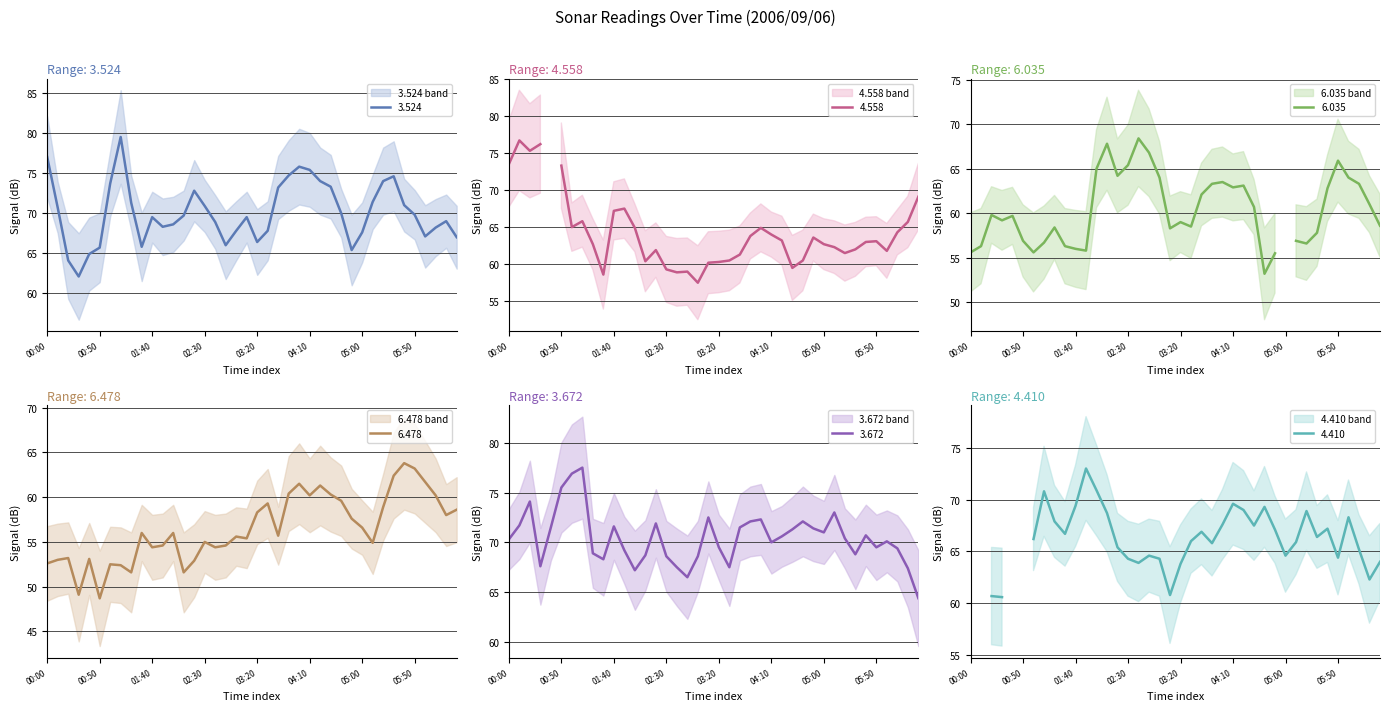

Between 2006/09/06 01:00 and 2006/09/06 05:10, which series saw the biggest shift?

3.672